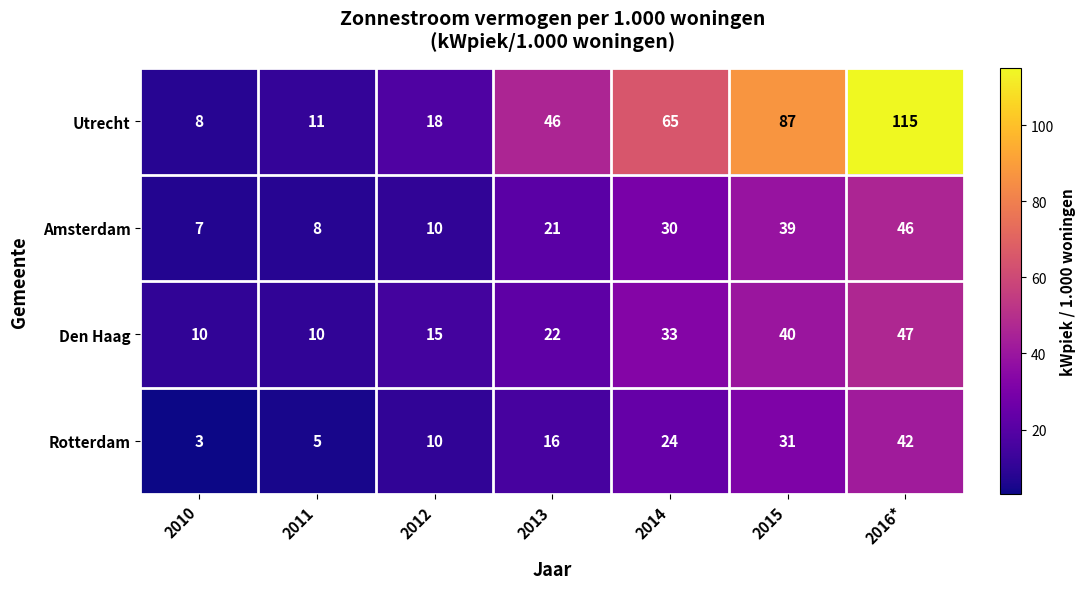

What is the sum of the Den Haag values at 2015 and 2010?

50